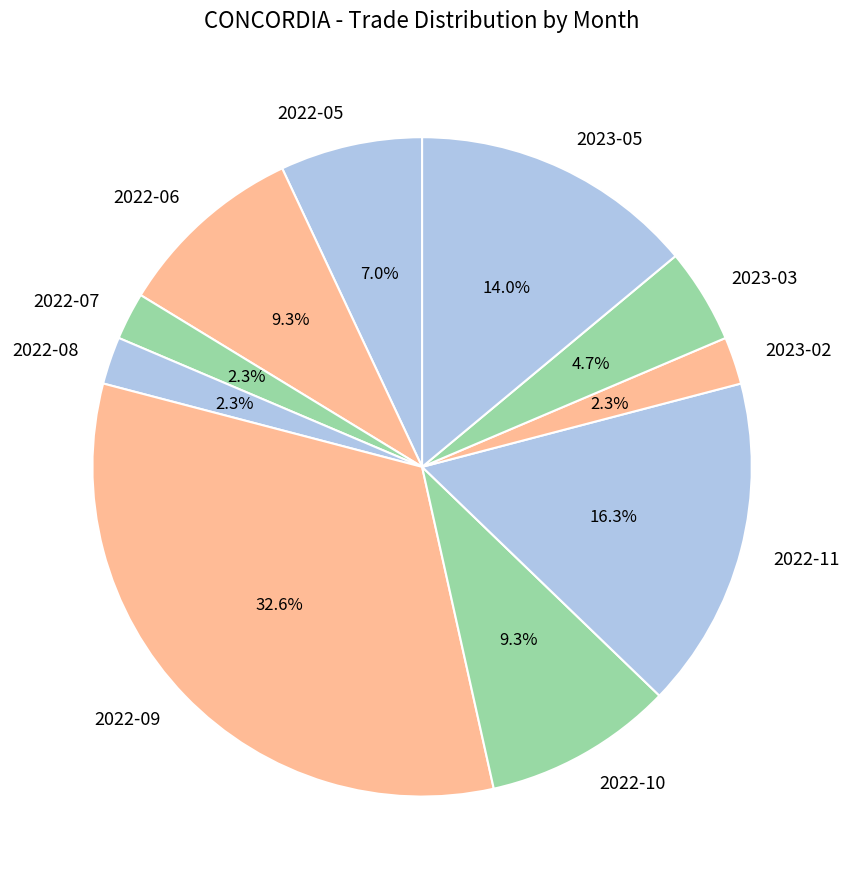

Count the number of slices in the pie.

10